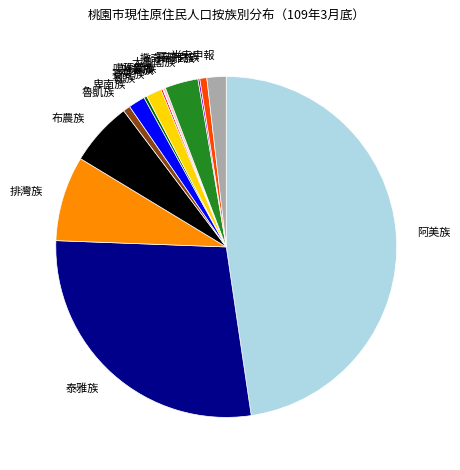

True or false: 阿美族 accounts for 48% of the total.

True